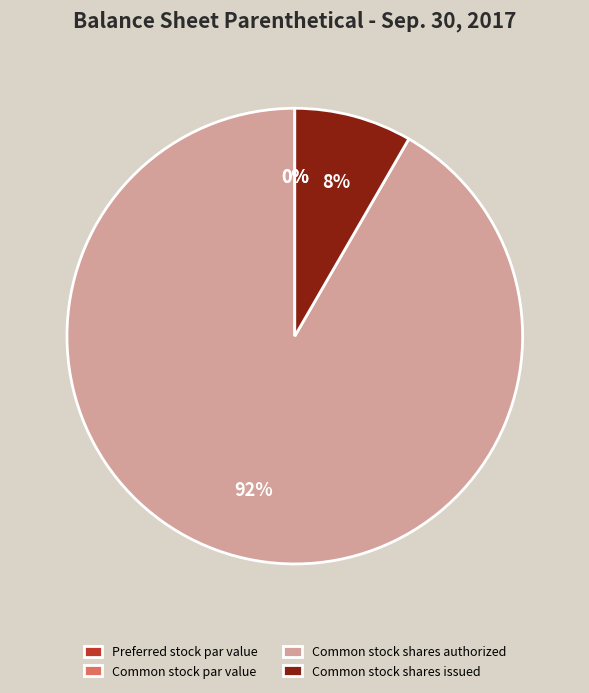

The Common stock shares issued slice represents 3% of the pie. True or false?

False